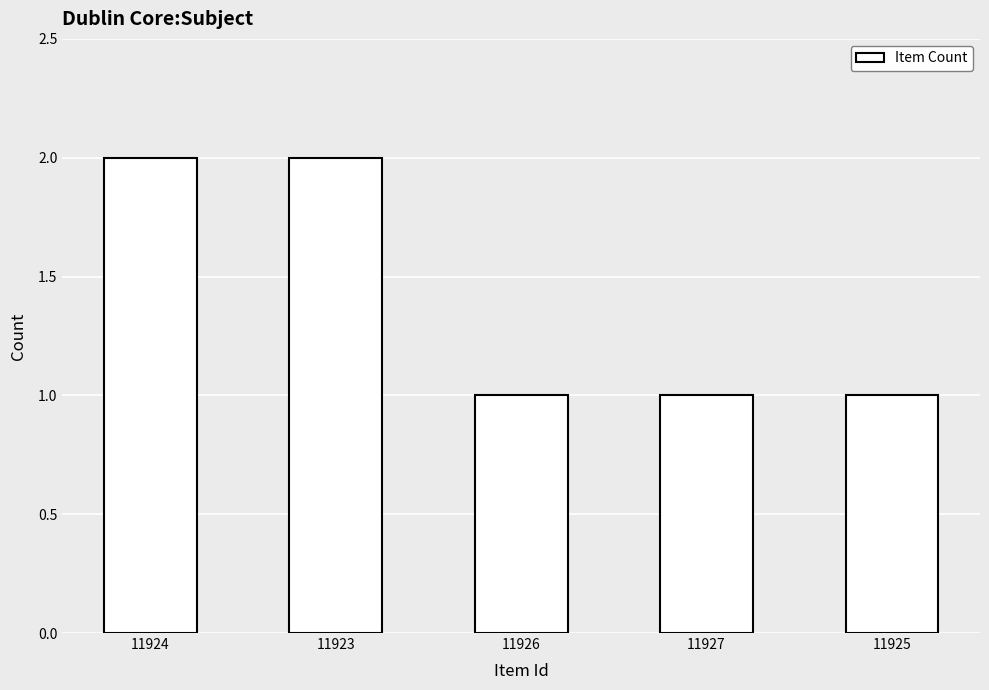

Reading right to left, list all the values displayed in this chart.

11925=1	11927=1	11926=1	11923=2	11924=2